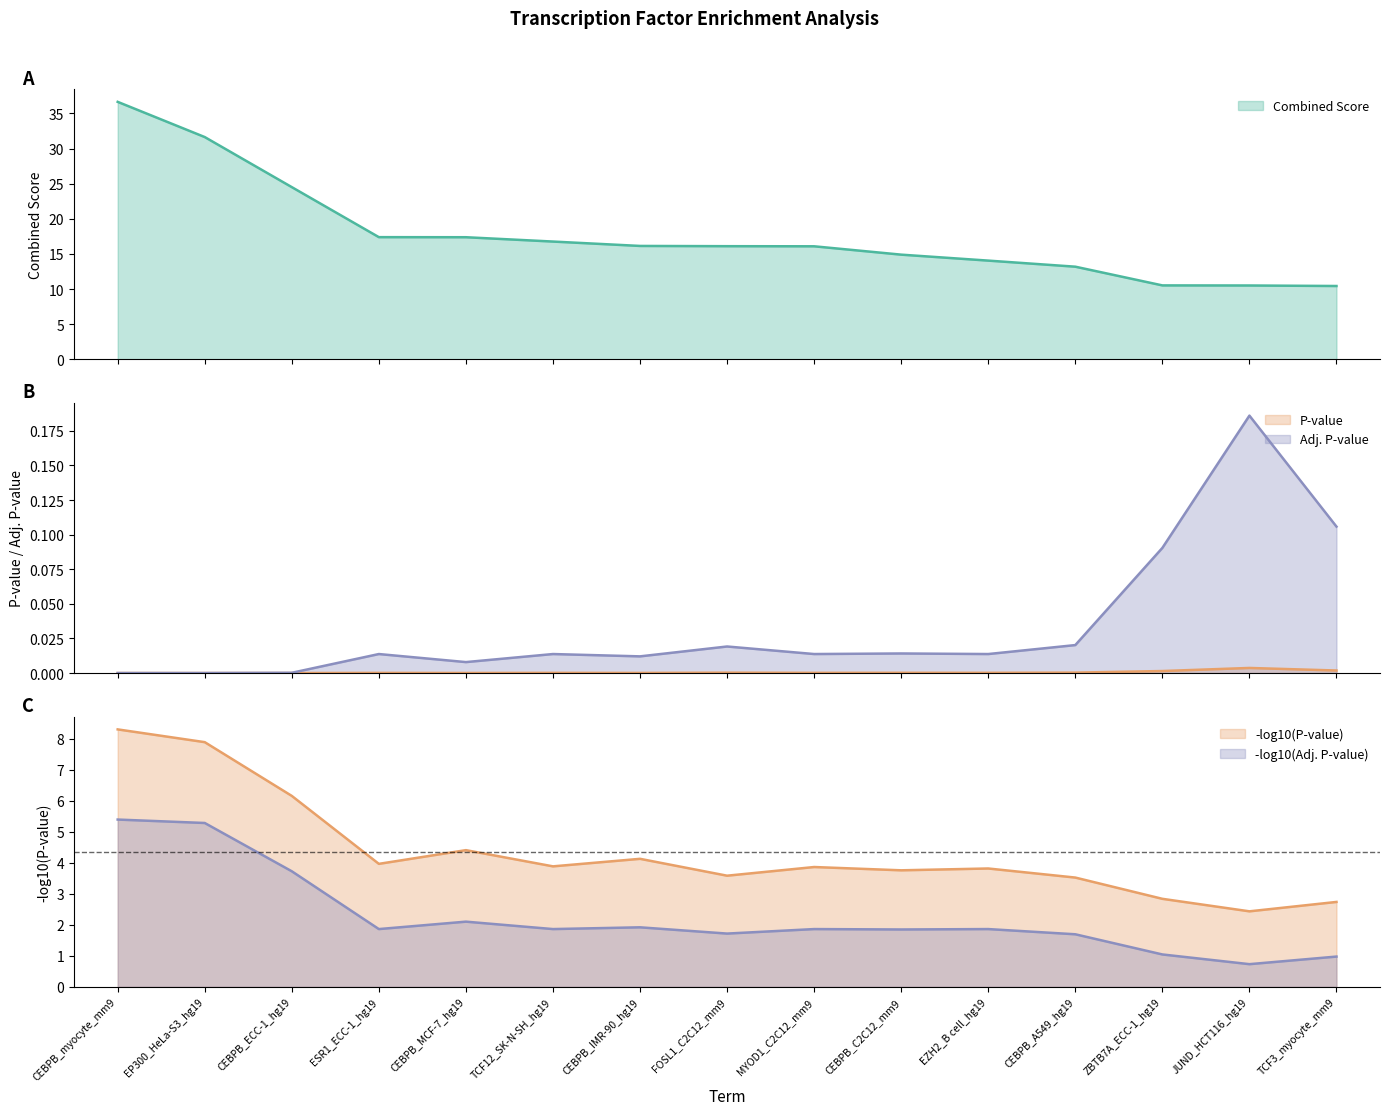

Reading left to right, list all the values displayed in this chart.

Combined Score: CEBPB_myocyte_mm9=36.7	EP300_HeLa-S3_hg19=31.6	CEBPB_ECC-1_hg19=24.5	ESR1_ECC-1_hg19=17.4	CEBPB_MCF-7_hg19=17.4	TCF12_SK-N-SH_hg19=16.8	CEBPB_IMR-90_hg19=16.1	FOSL1_C2C12_mm9=16.1	MYOD1_C2C12_mm9=16.1	CEBPB_C2C12_mm9=14.9	EZH2_B cell_hg19=14.0	CEBPB_A549_hg19=13.2	ZBTB7A_ECC-1_hg19=10.5	JUND_HCT116_hg19=10.5	TCF3_myocyte_mm9=10.4
P-value: CEBPB_myocyte_mm9=0.0	EP300_HeLa-S3_hg19=0.0	CEBPB_ECC-1_hg19=0.0	ESR1_ECC-1_hg19=0.0	CEBPB_MCF-7_hg19=0.0	TCF12_SK-N-SH_hg19=0.0	CEBPB_IMR-90_hg19=0.0	FOSL1_C2C12_mm9=0.0	MYOD1_C2C12_mm9=0.0	CEBPB_C2C12_mm9=0.0	EZH2_B cell_hg19=0.0	CEBPB_A549_hg19=0.0	ZBTB7A_ECC-1_hg19=0.0	JUND_HCT116_hg19=0.0	TCF3_myocyte_mm9=0.0
Adj. P-value: CEBPB_myocyte_mm9=0.0	EP300_HeLa-S3_hg19=0.0	CEBPB_ECC-1_hg19=0.0	ESR1_ECC-1_hg19=0.0	CEBPB_MCF-7_hg19=0.0	TCF12_SK-N-SH_hg19=0.0	CEBPB_IMR-90_hg19=0.0	FOSL1_C2C12_mm9=0.0	MYOD1_C2C12_mm9=0.0	CEBPB_C2C12_mm9=0.0	EZH2_B cell_hg19=0.0	CEBPB_A549_hg19=0.0	ZBTB7A_ECC-1_hg19=0.1	JUND_HCT116_hg19=0.2	TCF3_myocyte_mm9=0.1